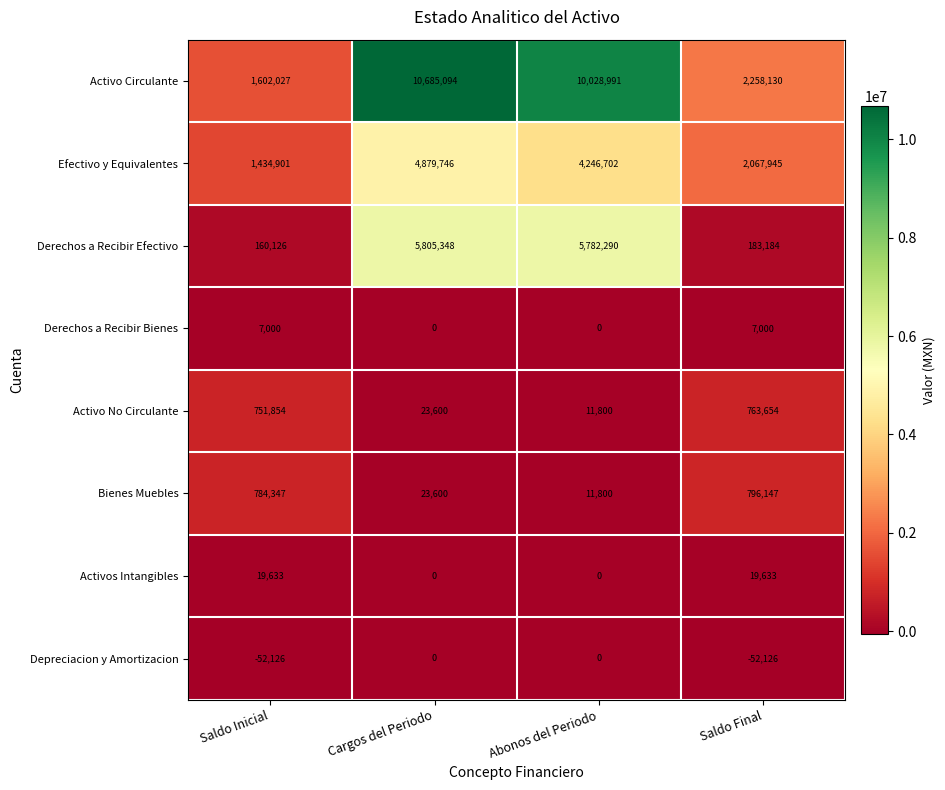

What is the maximum value for Efectivo y Equivalentes?

4879746